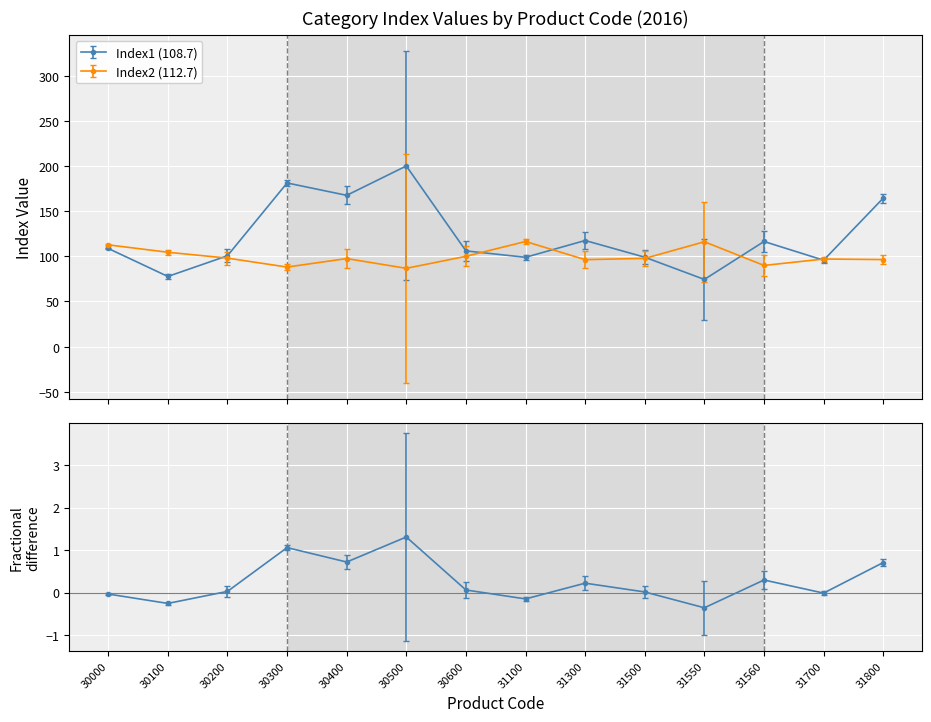

What is the total value across all series at 31300?

213.8